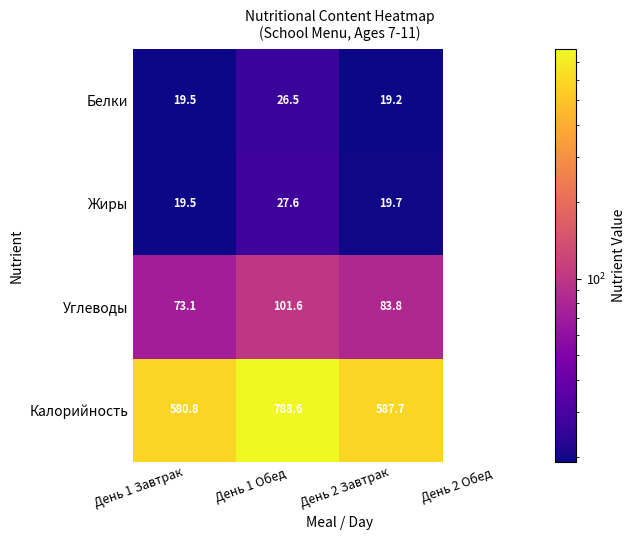

Rank the series at День 1 Обед from highest to lowest value.

Калорийность, Углеводы, Жиры, Белки